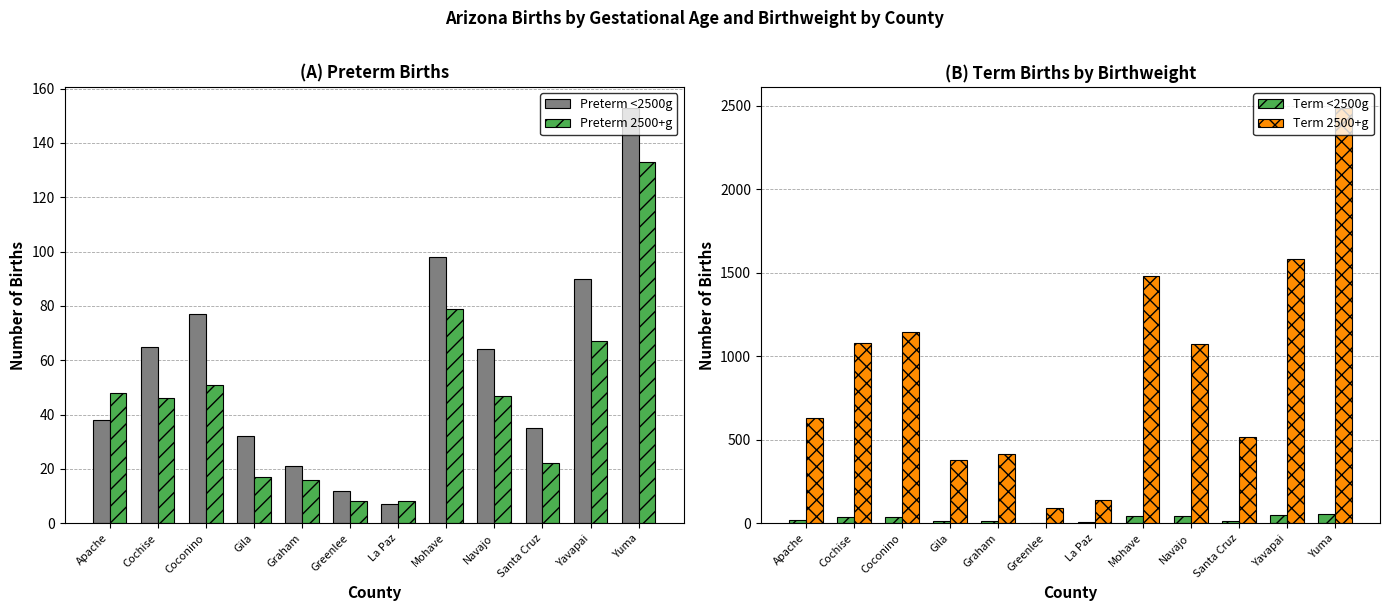

What is the value of the Preterm <2500g bar at the 5th from the left?

21